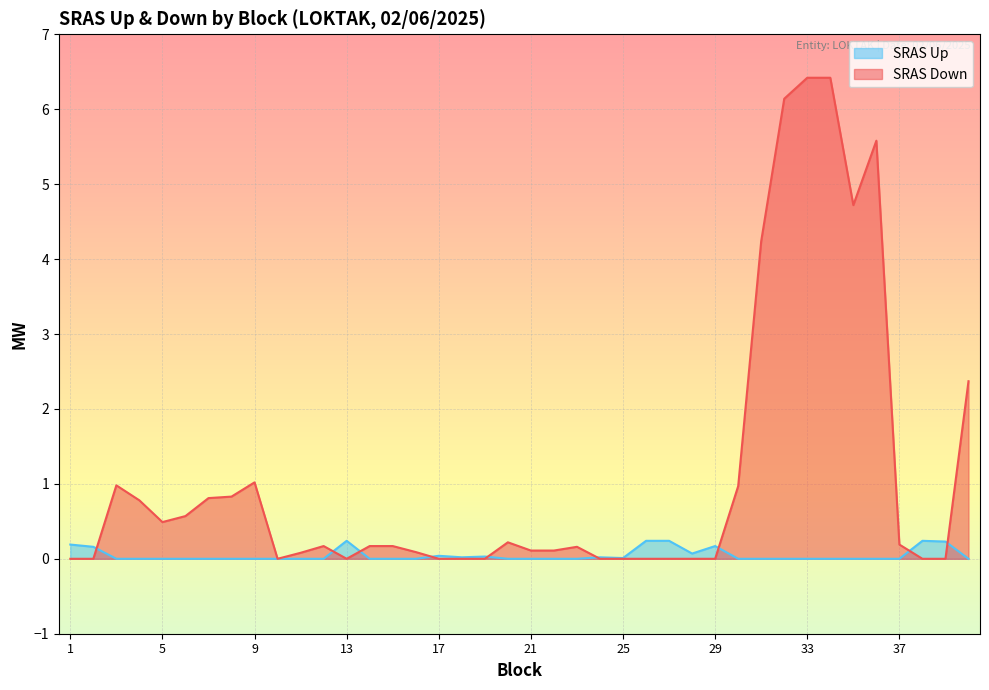

Is the value of SRAS Down at 34 greater than the value of SRAS Up at 30?

Yes